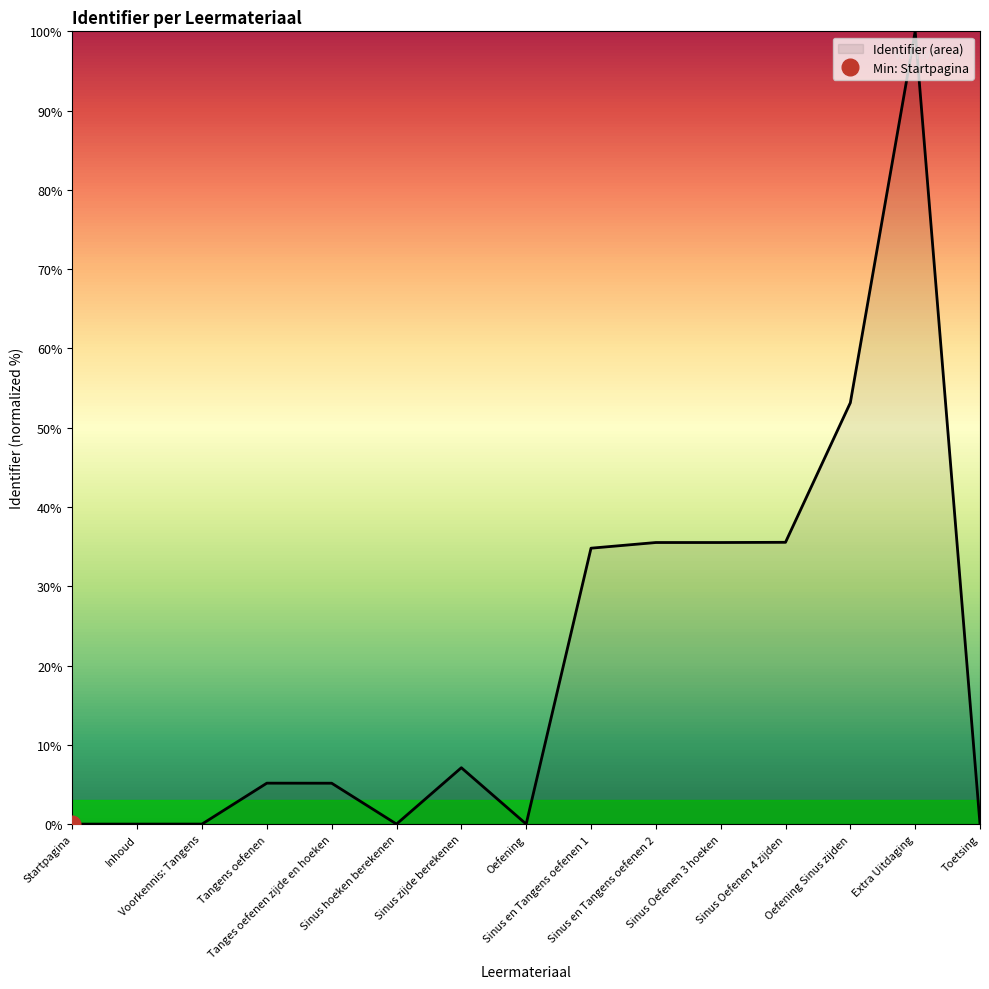

True or false: the data shows 7.0 at Tangens oefenen.

False